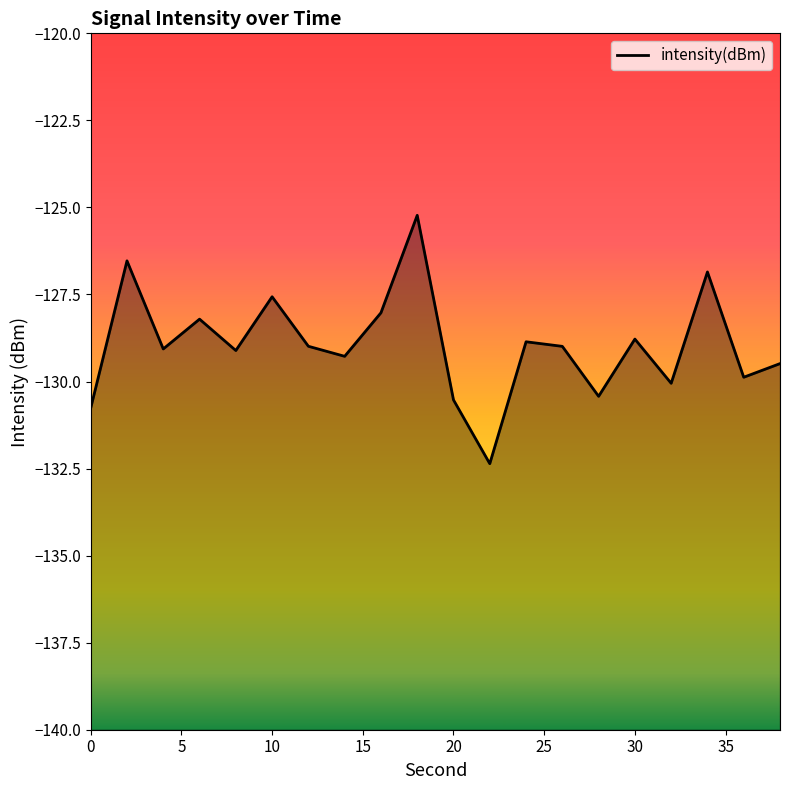

What is the change in value from 0 to 10?

+3.2